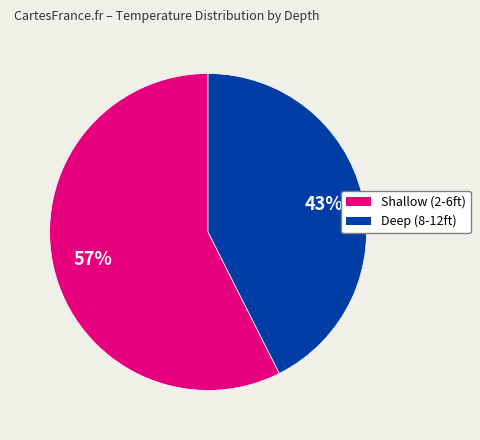

How many slices are in this pie chart?

2